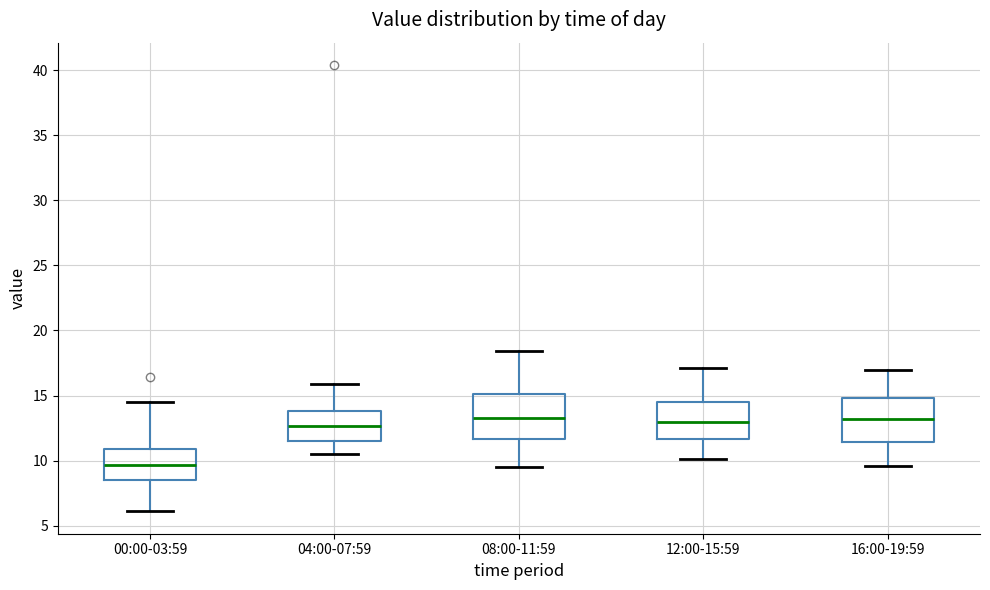

Where does the lower whisker of the box for 08:00-11:59 end on the y-axis? The values are not printed on the chart, so give them approximately, as read against the axis.

9.5